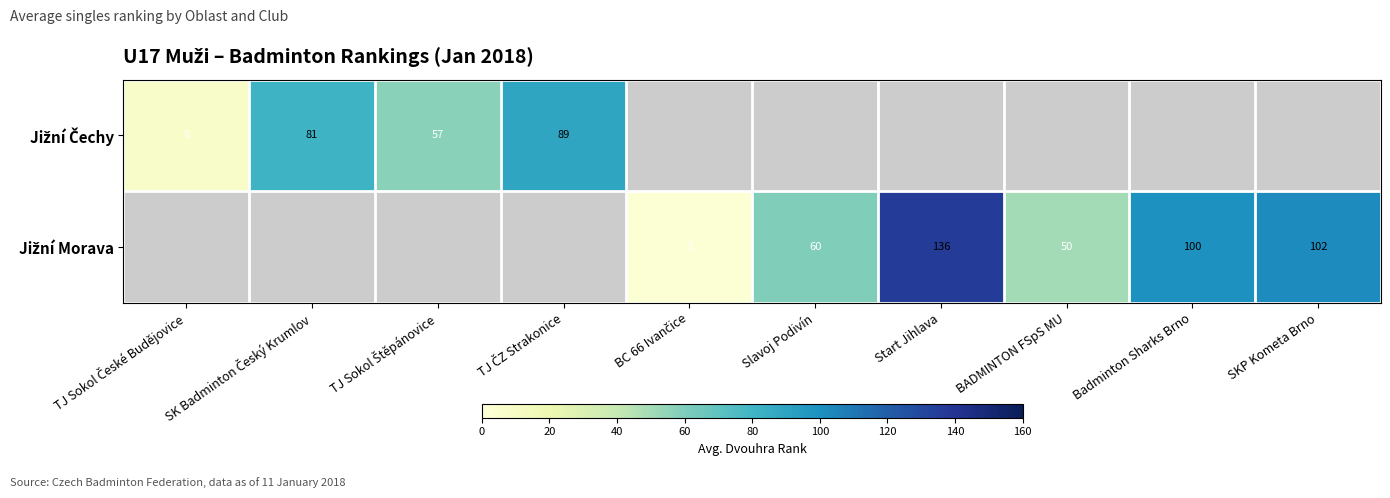

List the series in order of their overall mean, highest first.

Jižní Morava, Jižní Čechy